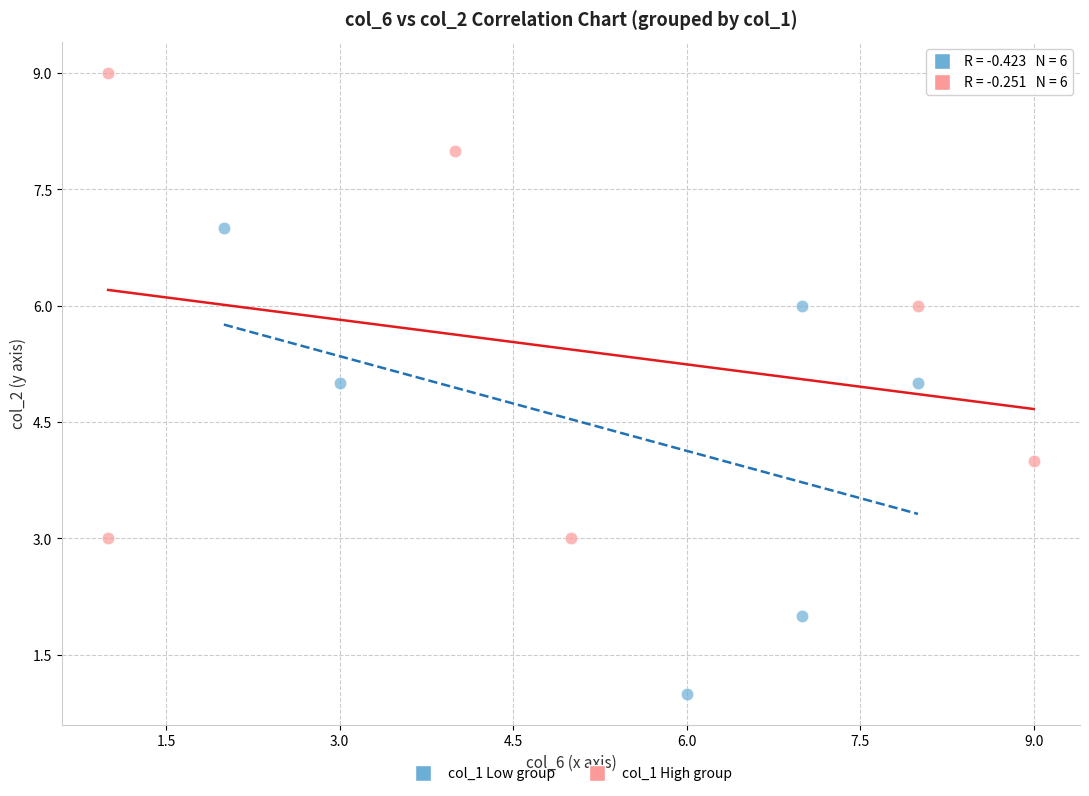

What are all the series names shown in the legend?

col_1 Low group, col_1 High group